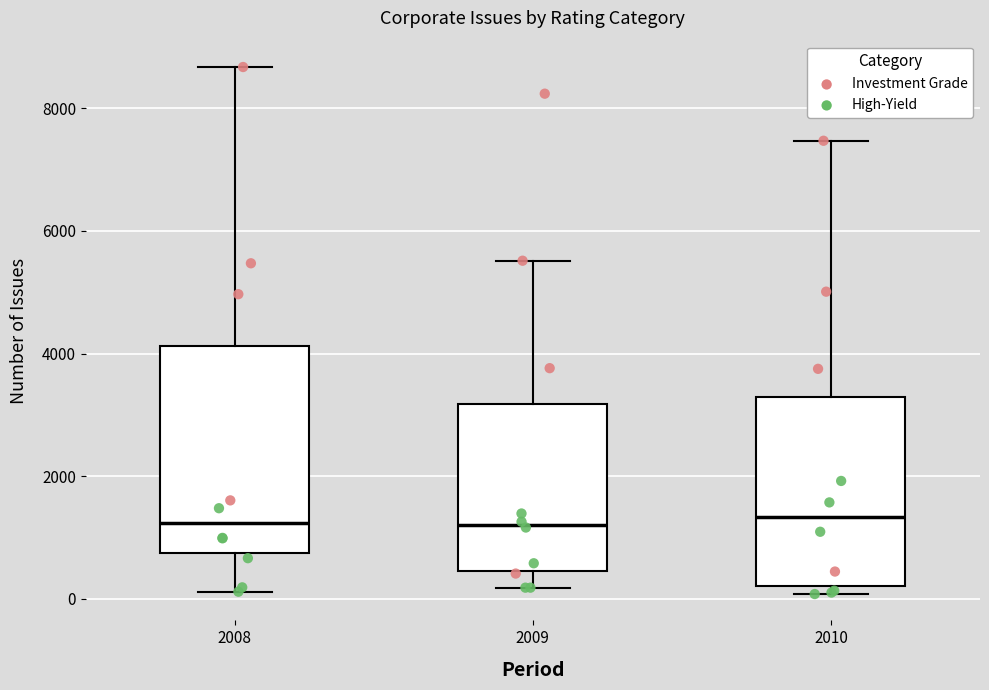

Where does the upper whisker of the box at x = 2008 end on the y-axis? The values are not printed on the chart, so give them approximately, as read against the axis.

8600